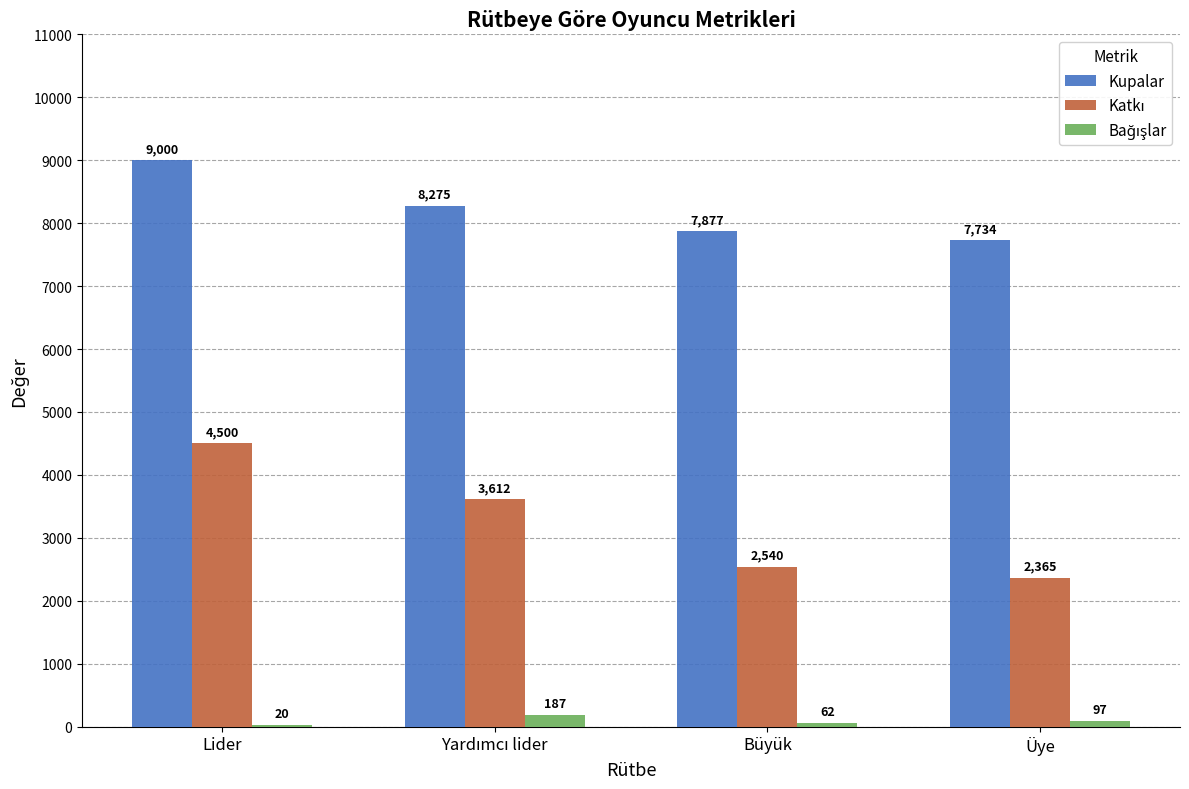

Where does the Kupalar series first go above 8275?

Lider